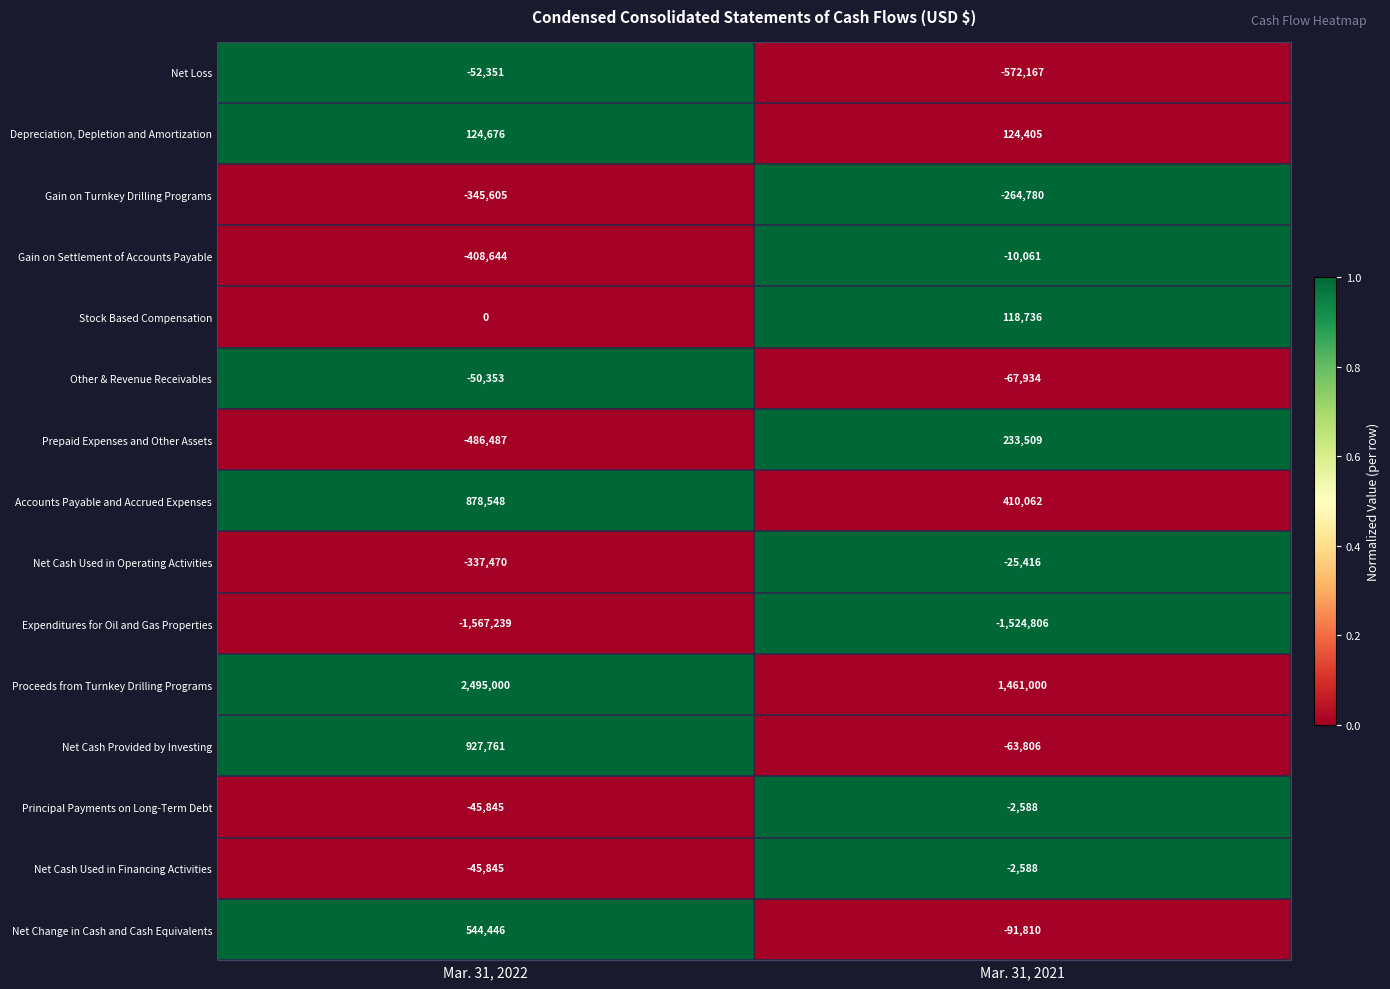

Reading left to right, extract all data points from this chart.

Net Loss: -52351	-572167
Depreciation, Depletion and Amortization: 124676	124405
Gain on Turnkey Drilling Programs: -345605	-264780
Gain on Settlement of Accounts Payable: -408644	-10061
Stock Based Compensation: 0	118736
Other & Revenue Receivables: -50353	-67934
Prepaid Expenses and Other Assets: -486487	233509
Accounts Payable and Accrued Expenses: 878548	410062
Net Cash Used in Operating Activities: -337470	-25416
Expenditures for Oil and Gas Properties: -1567239	-1524806
Proceeds from Turnkey Drilling Programs: 2495000	1461000
Net Cash Provided by Investing: 927761	-63806
Principal Payments on Long-Term Debt: -45845	-2588
Net Cash Used in Financing Activities: -45845	-2588
Net Change in Cash and Cash Equivalents: 544446	-91810